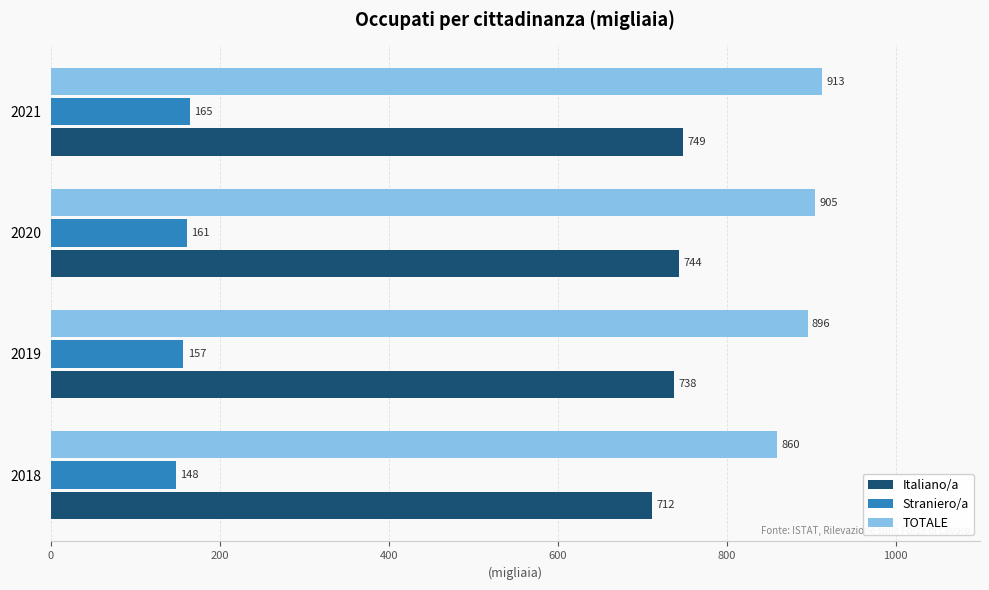

Is it true that TOTALE equals 905 at 2020?

True